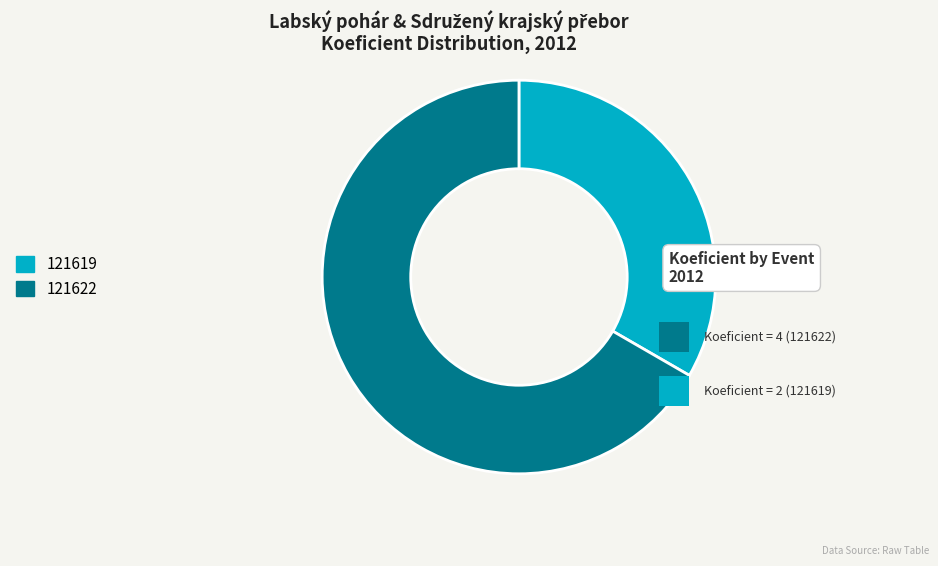

The 121619 slice represents 33% of the pie. True or false?

True